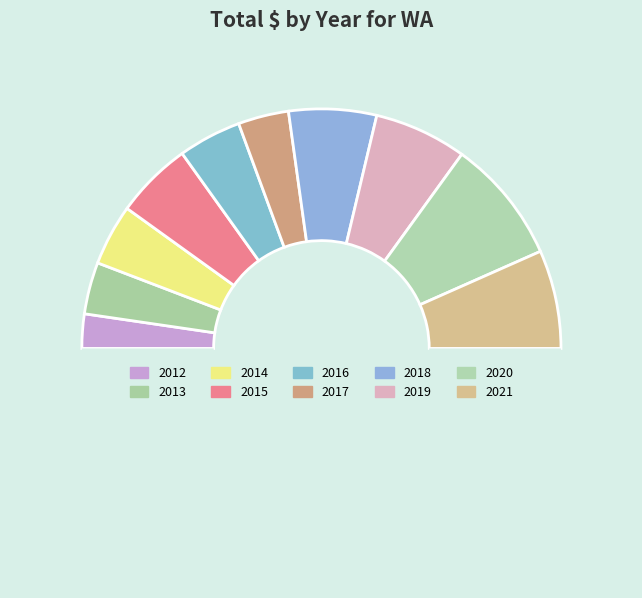

How many segments does this pie chart have?

11